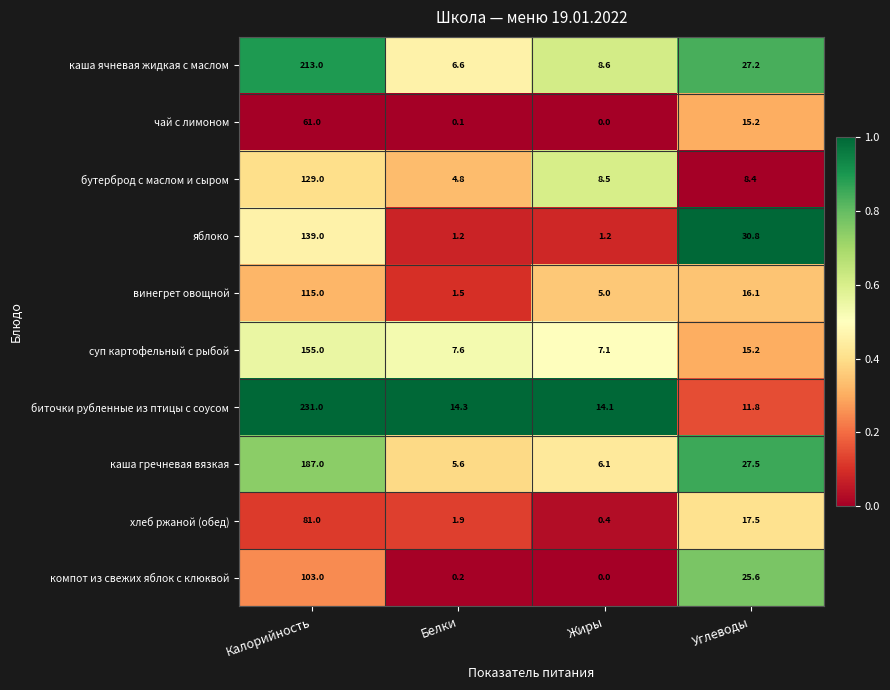

Which label corresponds to the largest value in the chart?

Калорийность